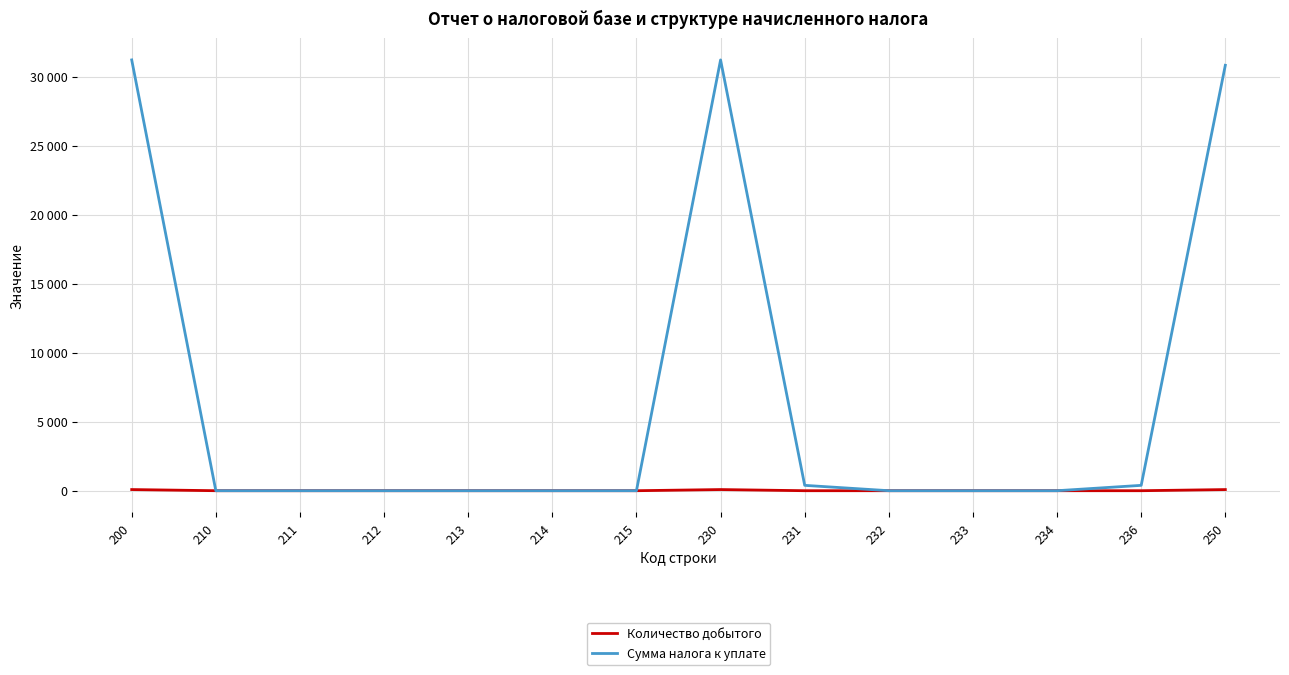

Is it true that Количество добытого equals 83 at 200?

True